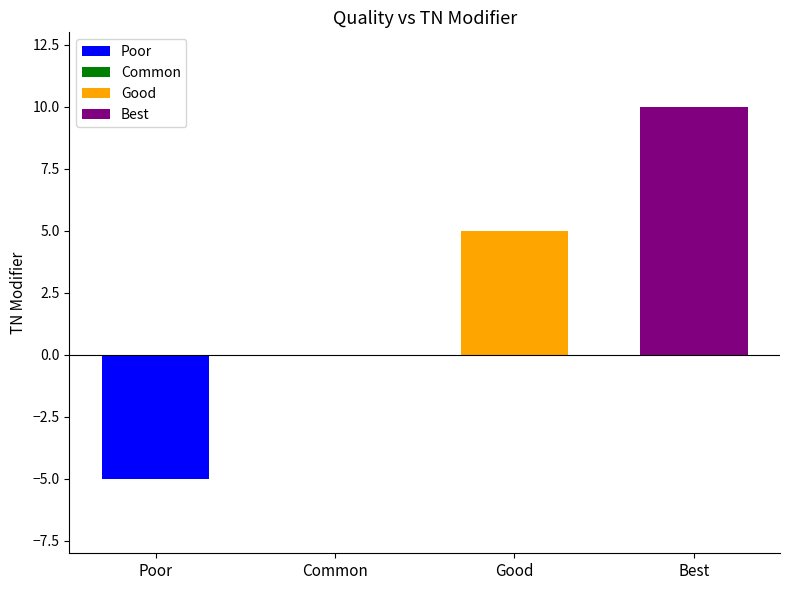

What is the minimum value shown in the chart?

-5